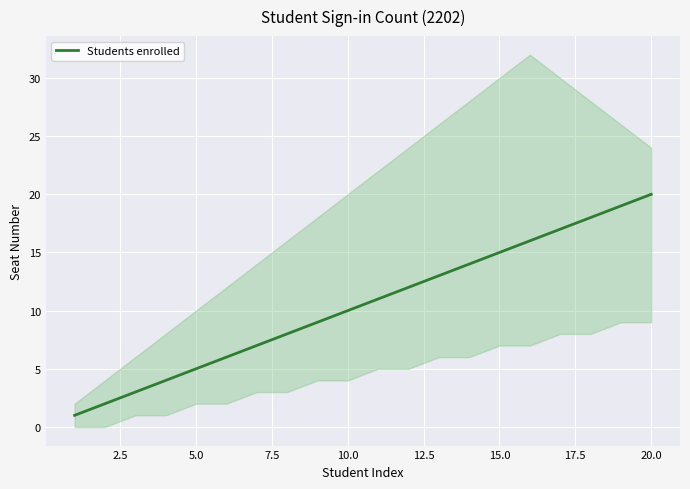

What is the difference between the maximum and second lowest values?

18